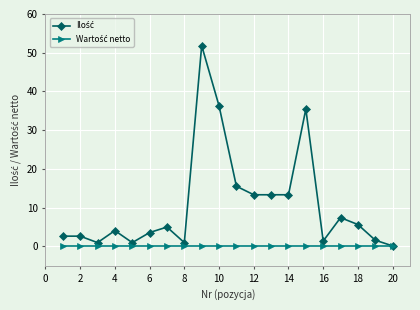

How many distinct data groups are displayed?

2